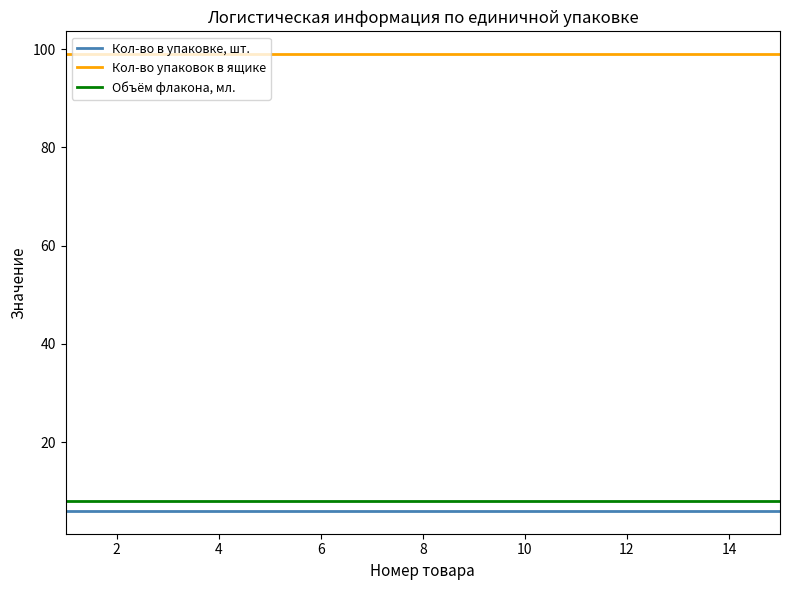

True or false: Объём флакона, мл. and Кол-во в упаковке, шт. intersect in this chart.

False